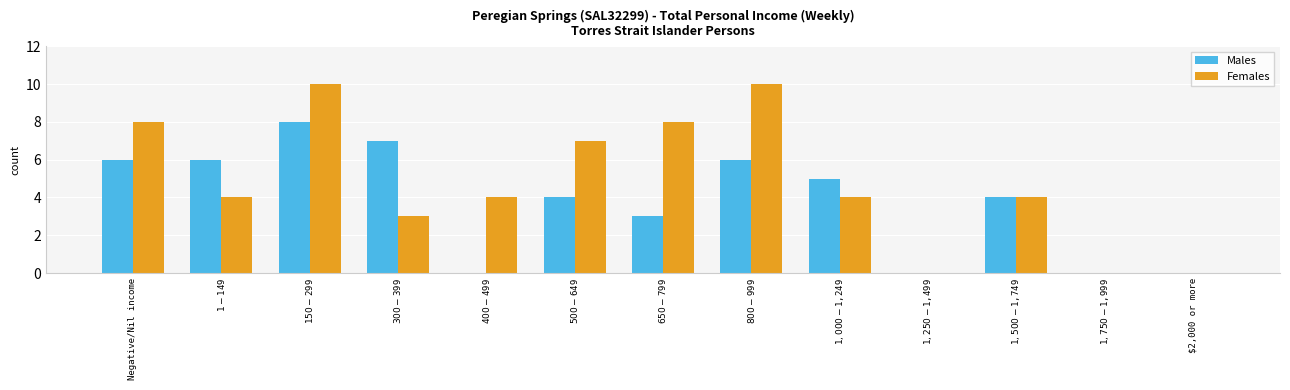

How many groups of bars are there?

13